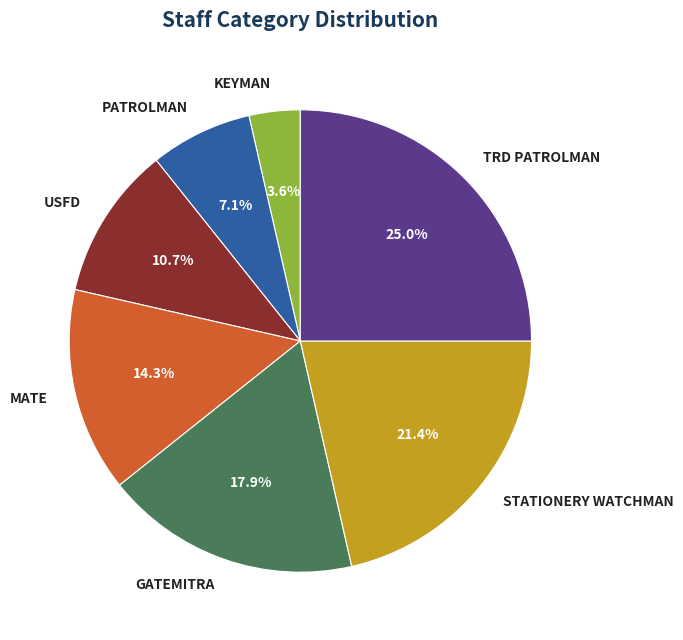

To the nearest percent, what percentage of the pie is TRD PATROLMAN?

25%